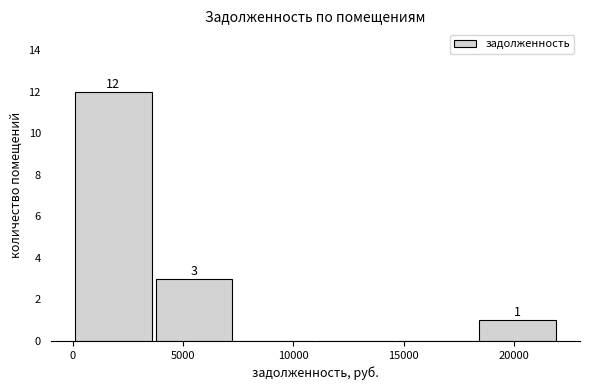

Which range on the x-axis has the tallest bar?

0 to 3500